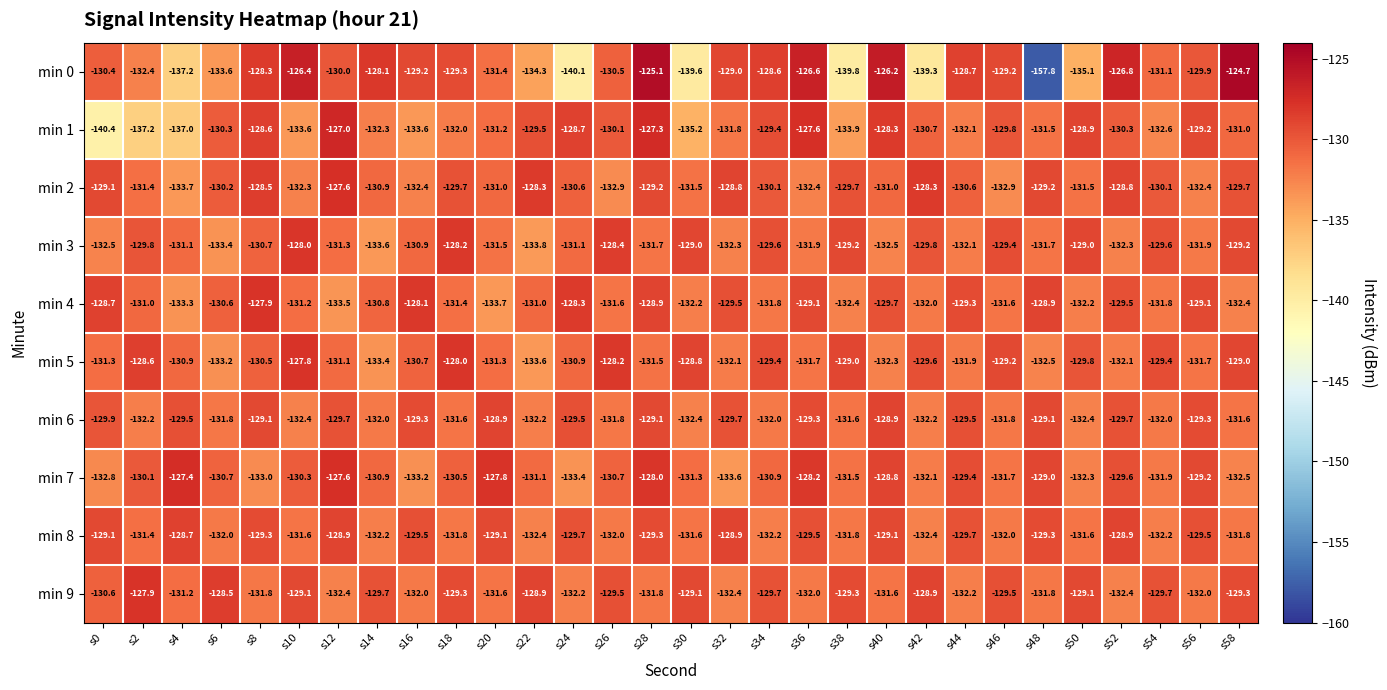

Which series has the largest total across all categories?

min 2